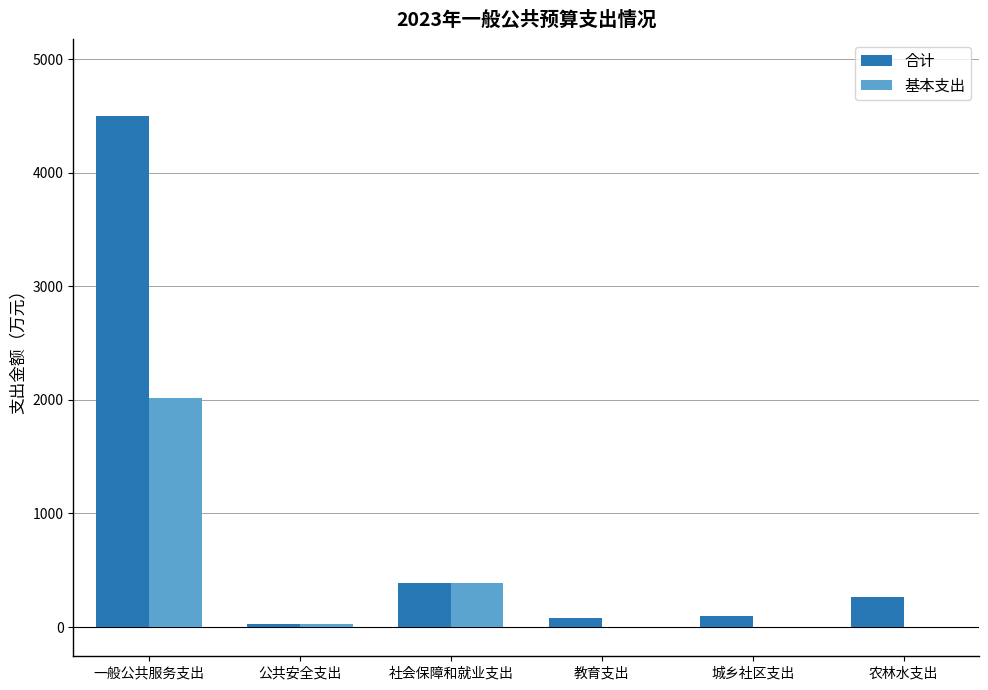

The value of 合计 at 一般公共服务支出 is 6698.7. True or false?

False